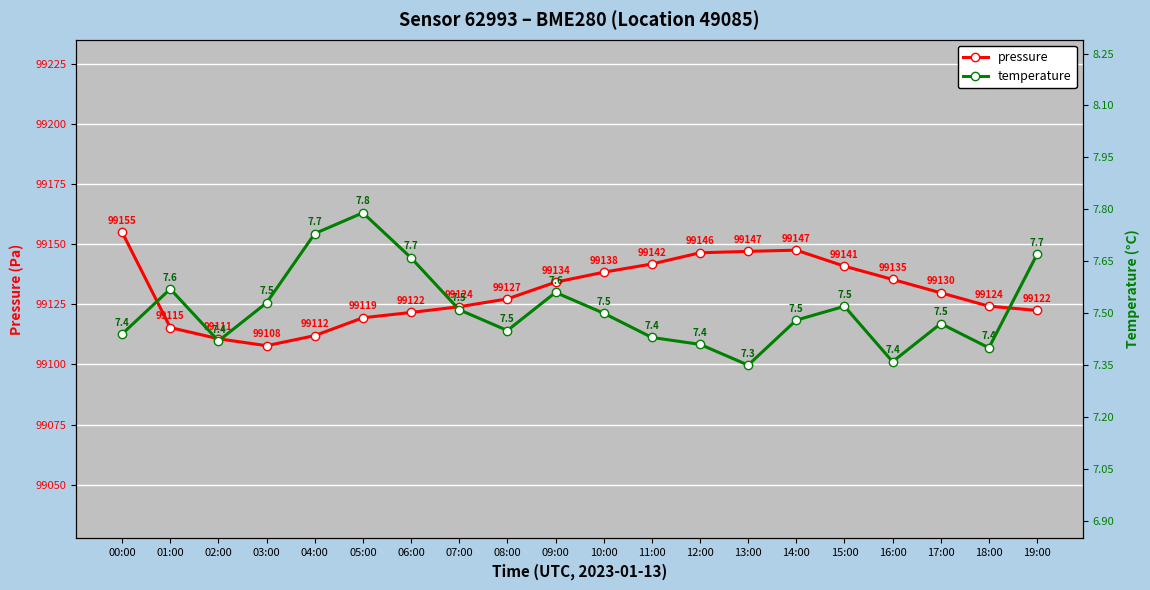

What position from the left is 12:00?

13